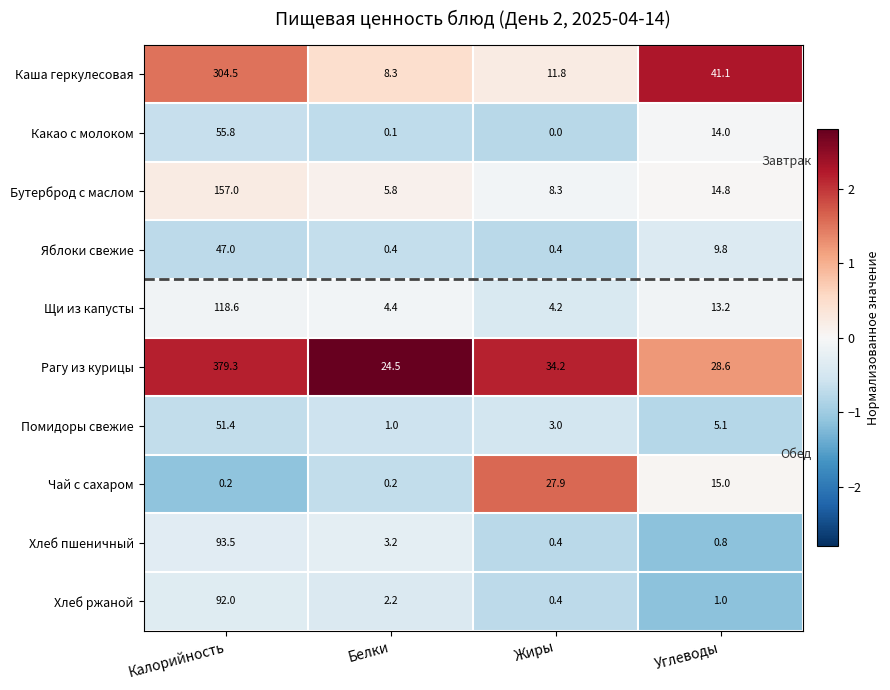

How many categories are shown in the chart?

4